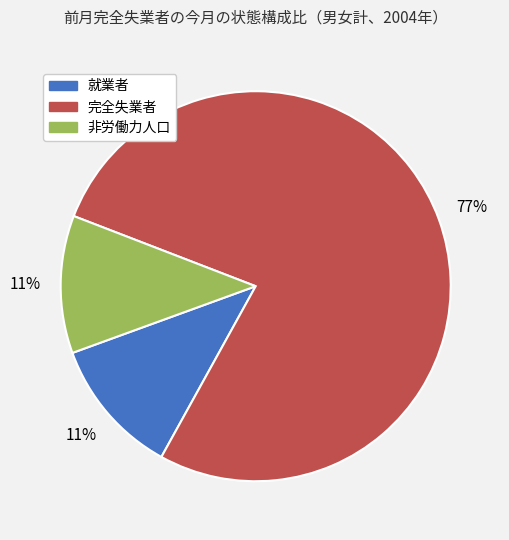

Which has a higher value, 完全失業者 or 就業者?

完全失業者